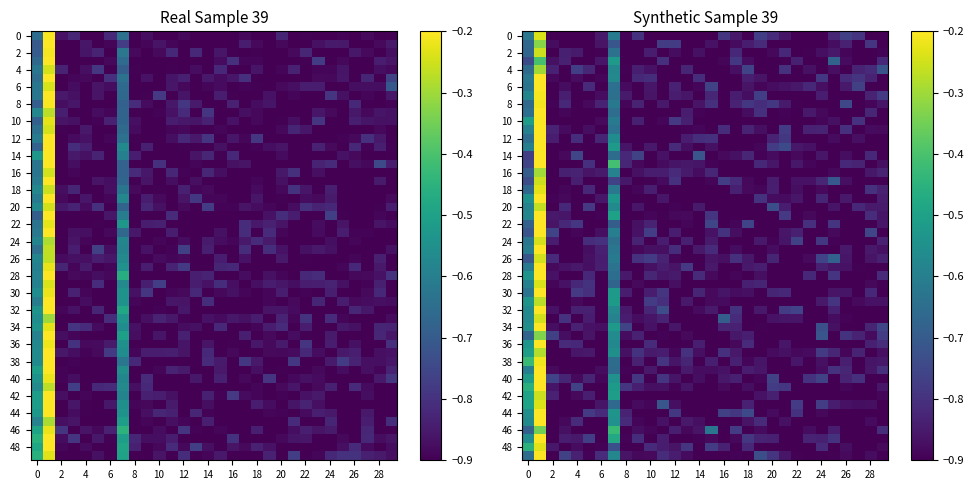

True or false: 0001734868-19-000002 has a value of -0.9 at 16.

True